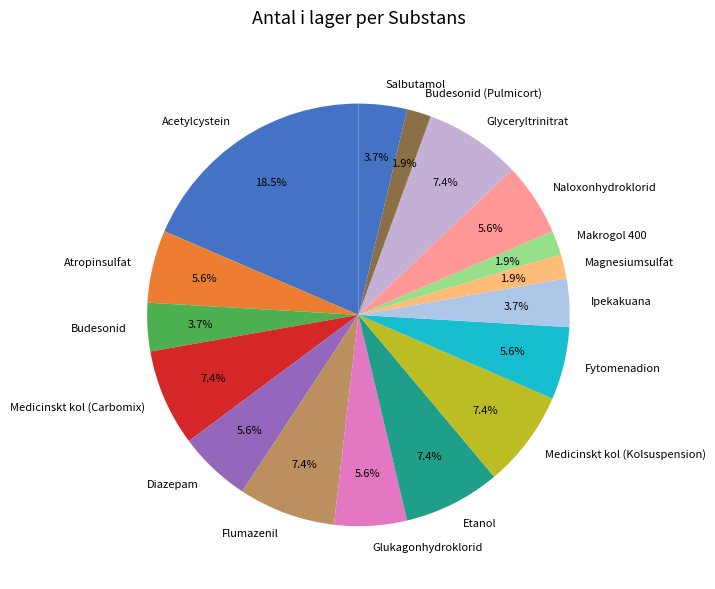

Count the number of slices in the pie.

17